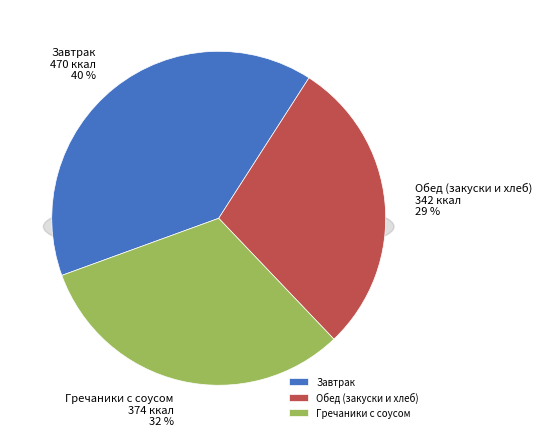

Is there any slice that represents more than half of the pie?

No